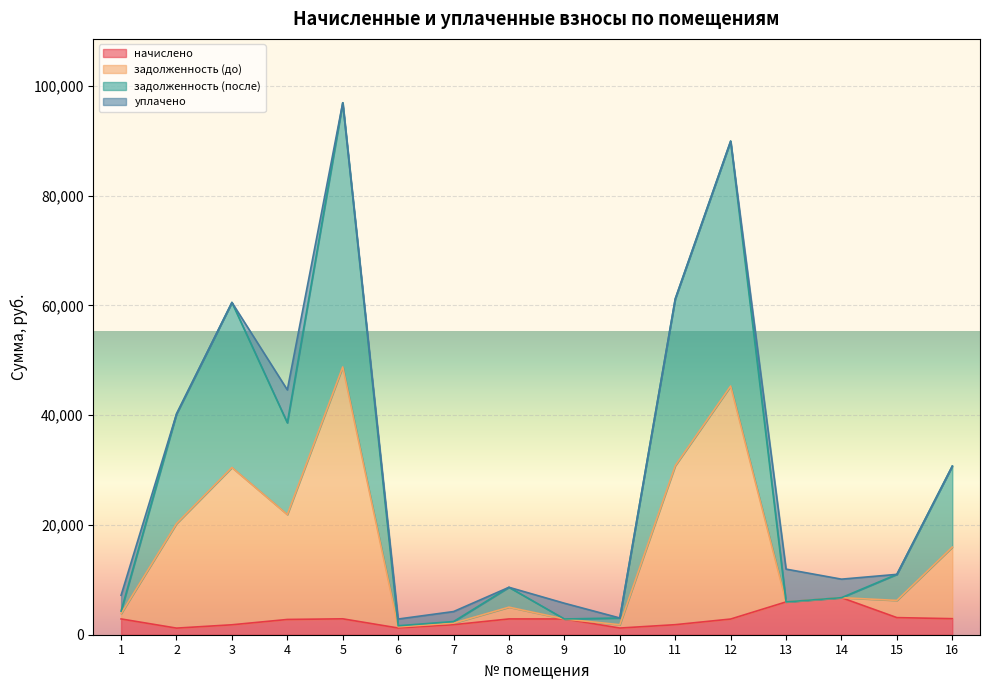

Where is the first local maximum for задолженность (до)?

3